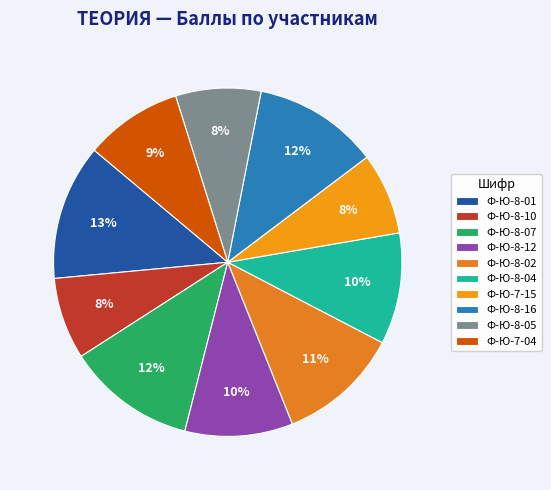

How many slices are in this pie chart?

10